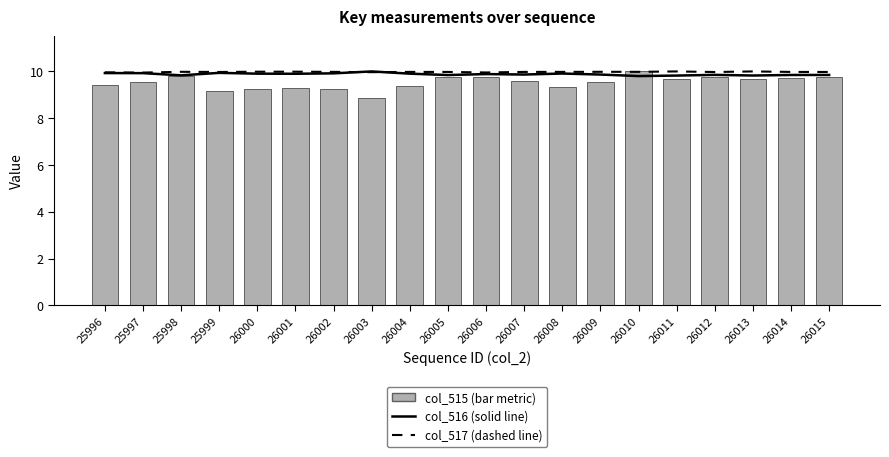

Reading left to right, what are all the values shown in this chart?

col_516 (solid line): 25996=9.9	25997=9.9	25998=9.8	25999=9.9	26000=9.9	26001=9.9	26002=9.9	26003=10.0	26004=9.9	26005=9.8	26006=9.9	26007=9.9	26008=9.9	26009=9.9	26010=9.8	26011=9.8	26012=9.9	26013=9.8	26014=9.8	26015=9.8
col_517 (dashed line): 25996=10.0	25997=10.0	25998=10.0	25999=10.0	26000=10.0	26001=10.0	26002=10.0	26003=10.0	26004=10.0	26005=10.0	26006=10.0	26007=10.0	26008=10.0	26009=10.0	26010=10.0	26011=10.0	26012=10.0	26013=10.0	26014=10.0	26015=10.0
col_515 (bar metric): 25996=9.4	25997=9.5	25998=9.8	25999=9.2	26000=9.3	26001=9.3	26002=9.3	26003=8.9	26004=9.4	26005=9.8	26006=9.7	26007=9.6	26008=9.3	26009=9.6	26010=10.0	26011=9.7	26012=9.7	26013=9.7	26014=9.7	26015=9.7